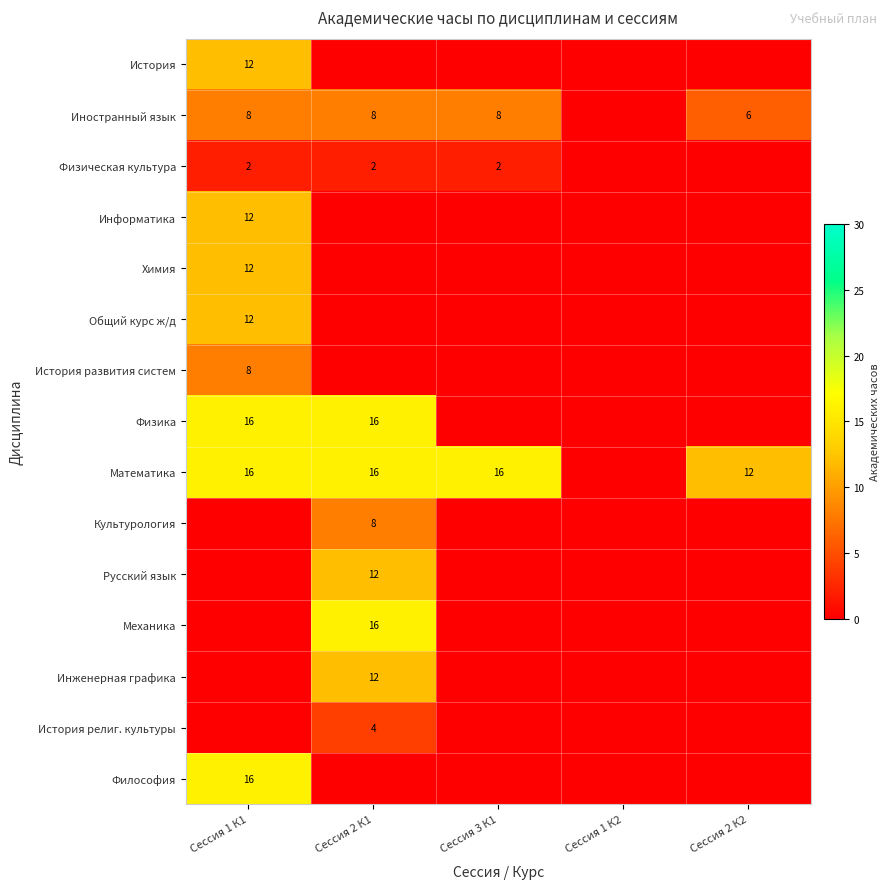

How many data points does each series have?

5